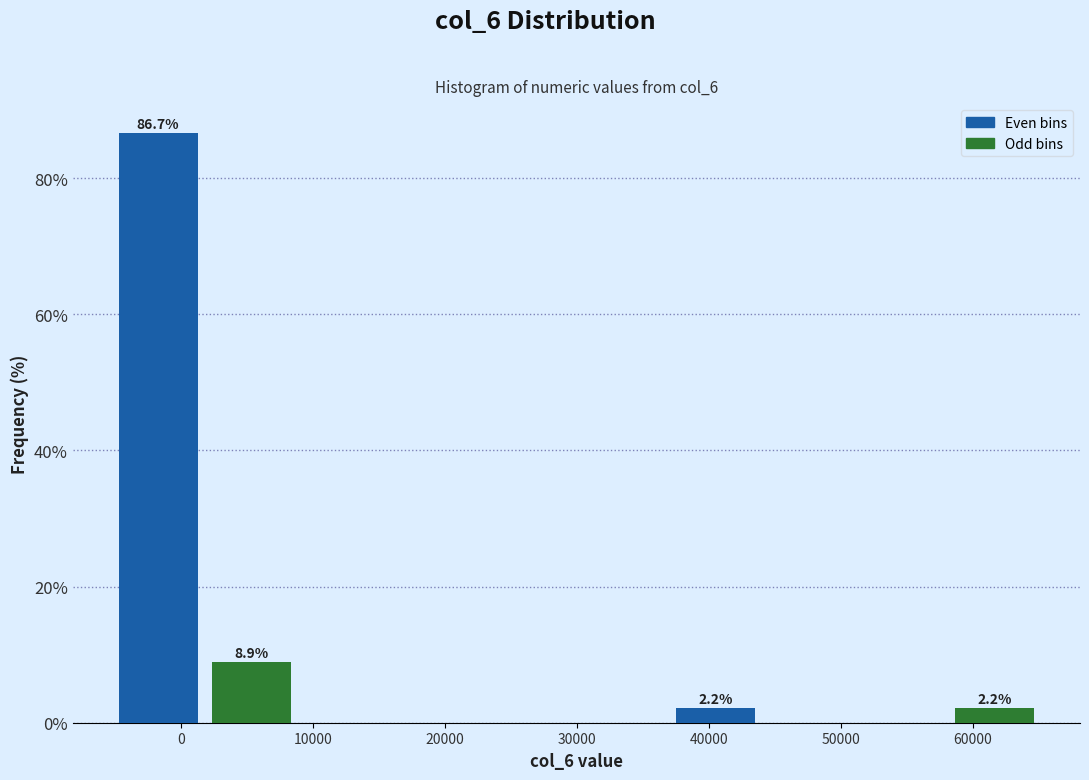

Which range on the x-axis has the tallest bar?

-5000 to 2000